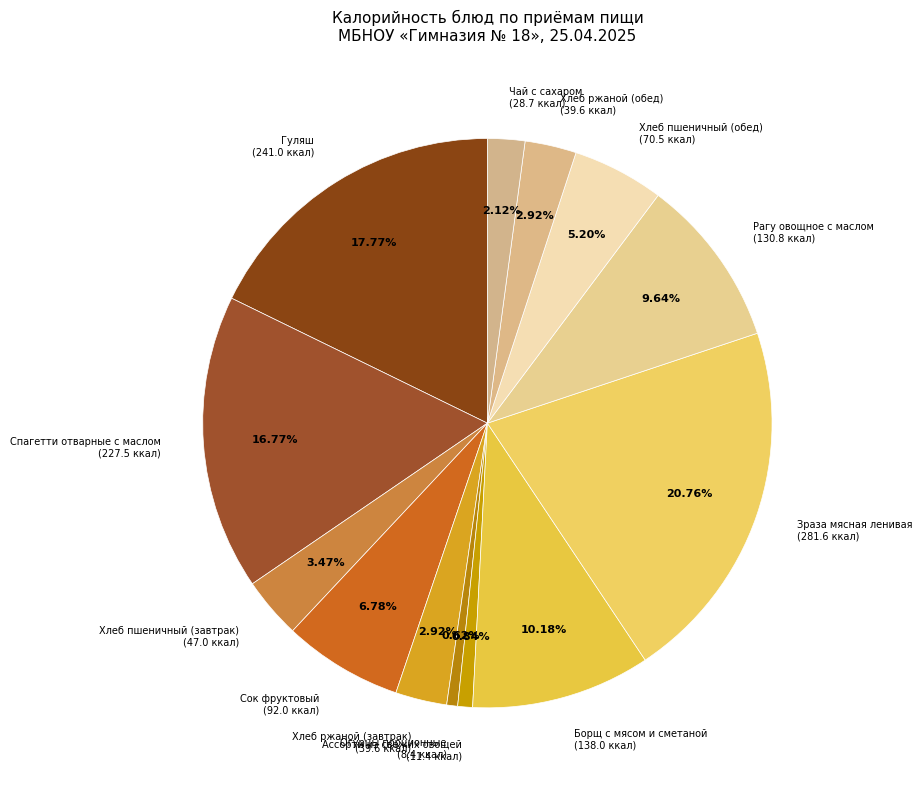

To the nearest percent, what portion does Рагу овощное с маслом represent?

10%